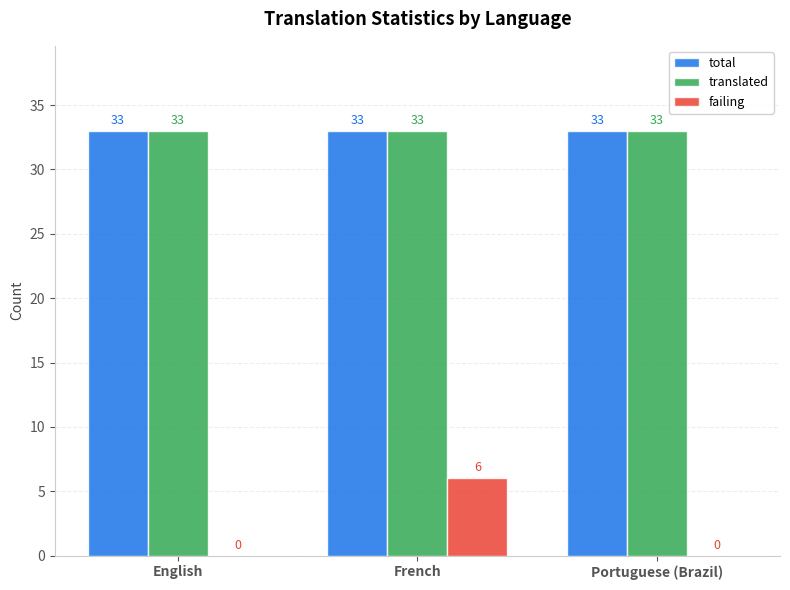

Reading left to right, extract all data points from this chart.

total: English=33	French=33	Portuguese (Brazil)=33
translated: English=33	French=33	Portuguese (Brazil)=33
failing: English=0	French=6	Portuguese (Brazil)=0